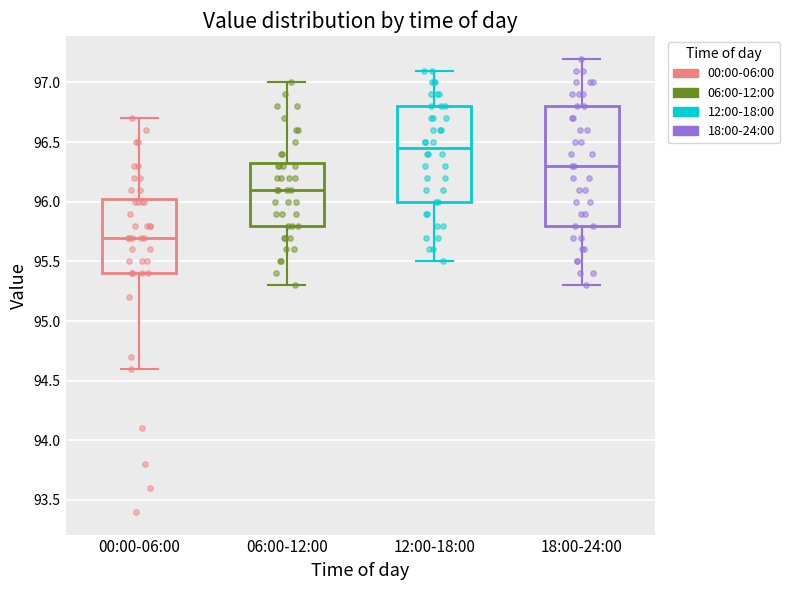

Reading left to right, read every box against the y-axis: the position of its median line, the range the box covers, and the ends of its whiskers. The values are not printed on the chart, so give them approximately, as read against the axis.

00:00-06:00: median 95.70, box 95.40 to 96.05, whiskers 94.60 to 96.70
06:00-12:00: median 96.10, box 95.80 to 96.35, whiskers 95.30 to 97.00
12:00-18:00: median 96.45, box 96.00 to 96.80, whiskers 95.50 to 97.10
18:00-24:00: median 96.30, box 95.80 to 96.80, whiskers 95.30 to 97.20